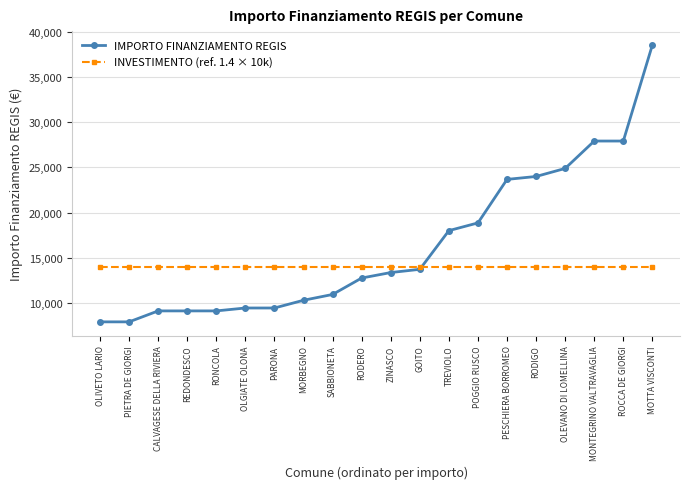

The value of IMPORTO FINANZIAMENTO REGIS at MONTEGRINO VALTRAVAGLIA is 27922. True or false?

True